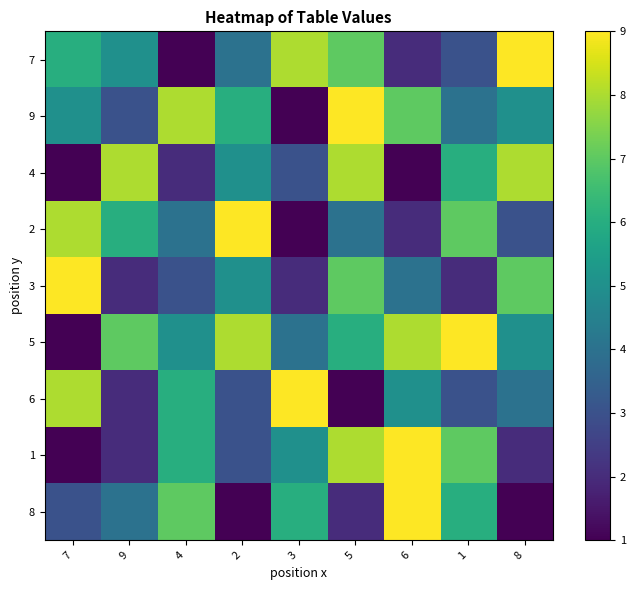

Between 7 and 2, which series saw the biggest shift?

5